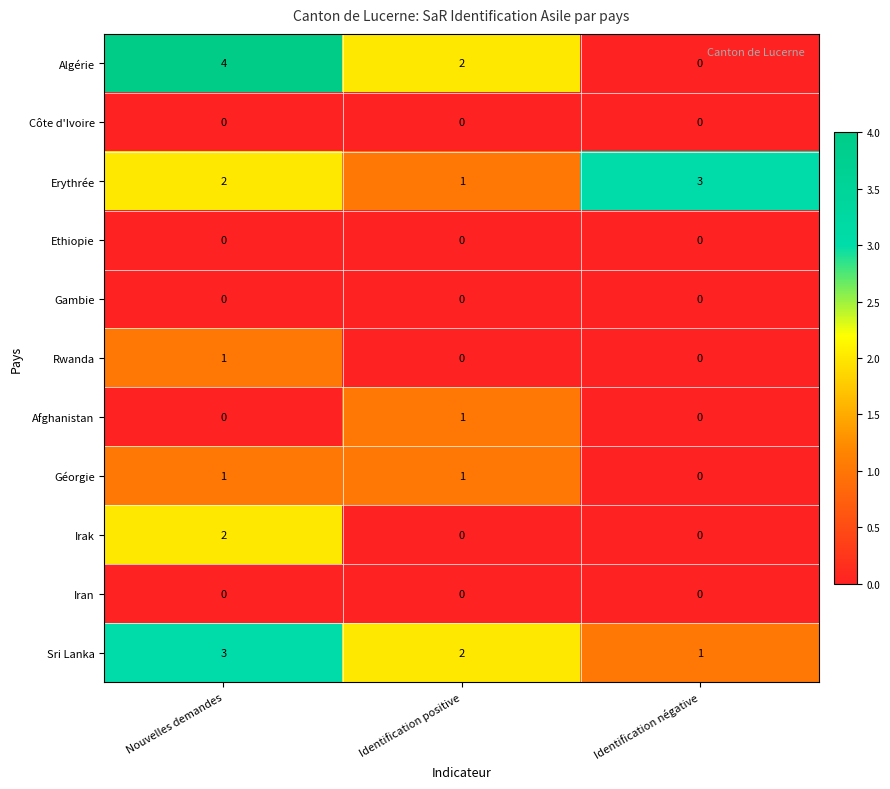

List the labels in order of Sri Lanka value, smallest first.

Identification négative, Identification positive, Nouvelles demandes